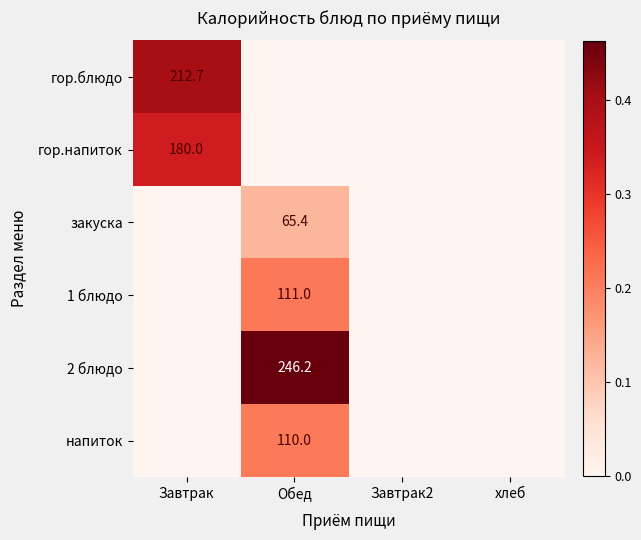

What is the total value across all series at Завтрак?

0.7